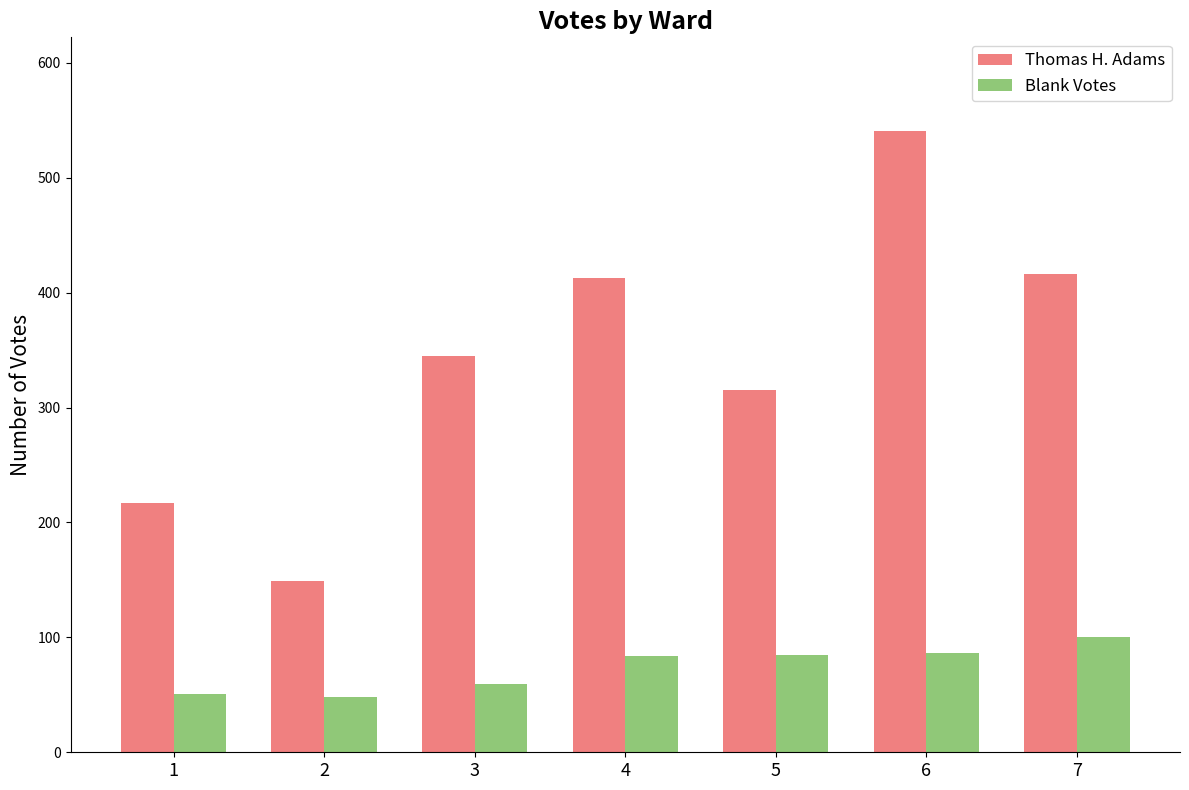

The Blank Votes series shows 84 at 4. True or false?

True